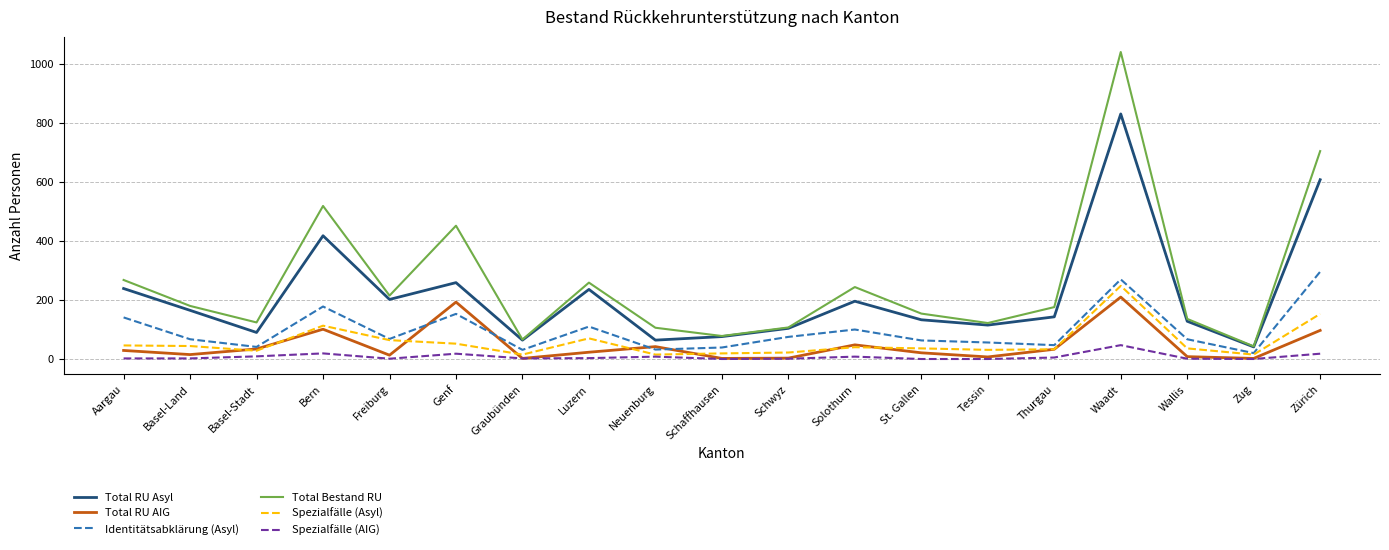

At which category is the sum across all series the highest?

Waadt